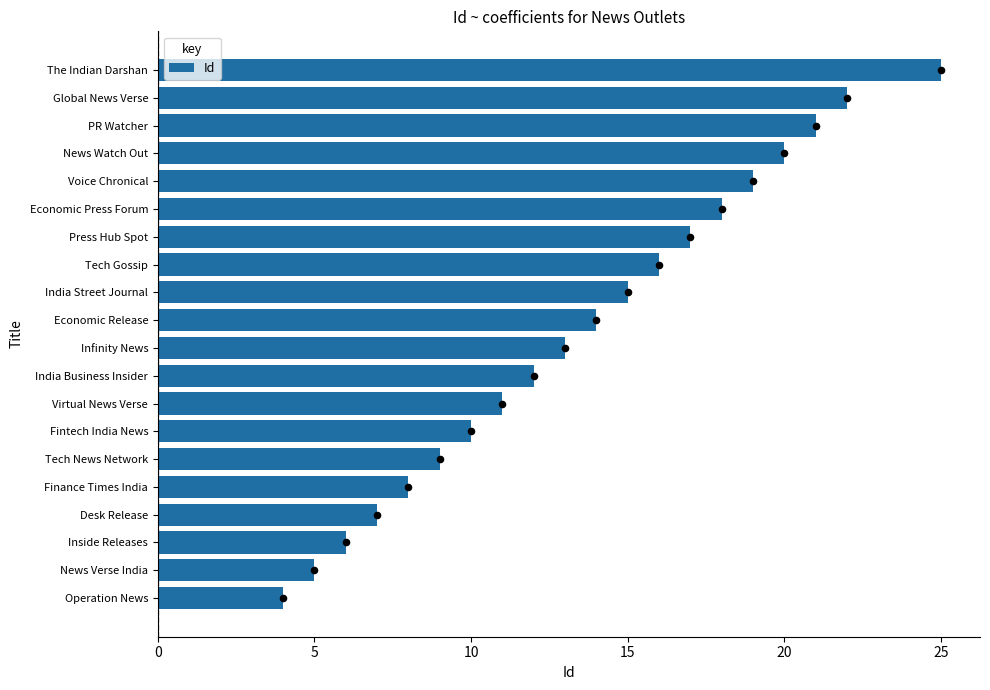

What is the maximum value for Id?

25